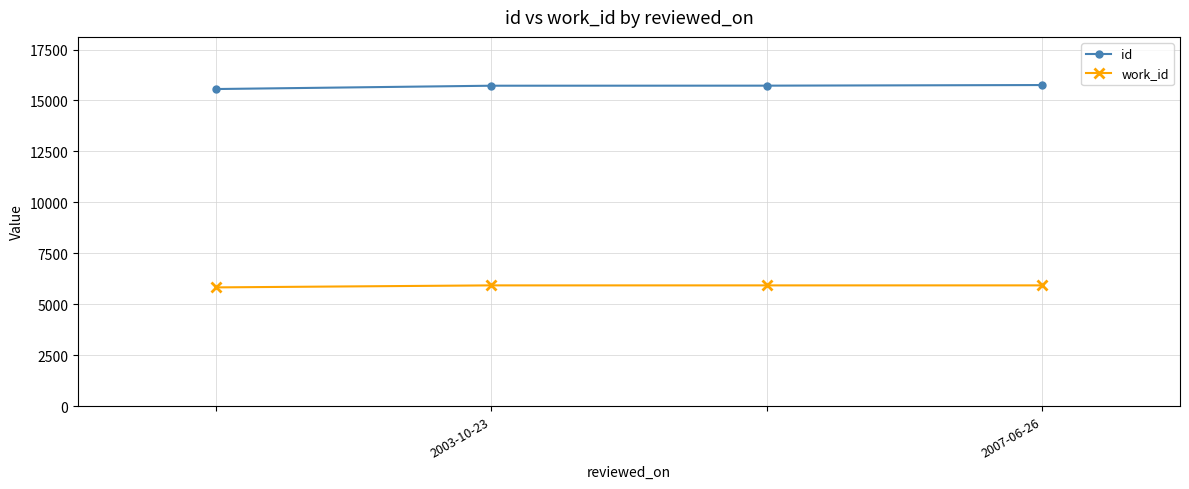

What is the highest value of the id series?

15758